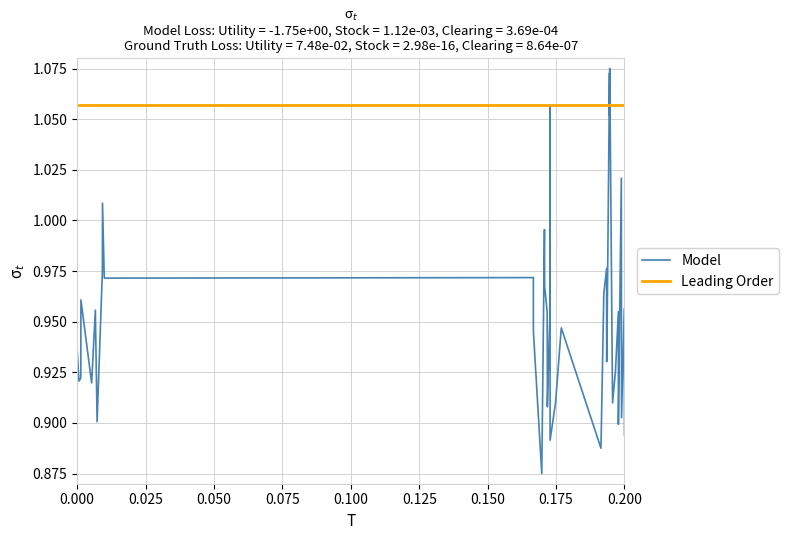

What is the value of the Model point at the 11th from the left?

1.0